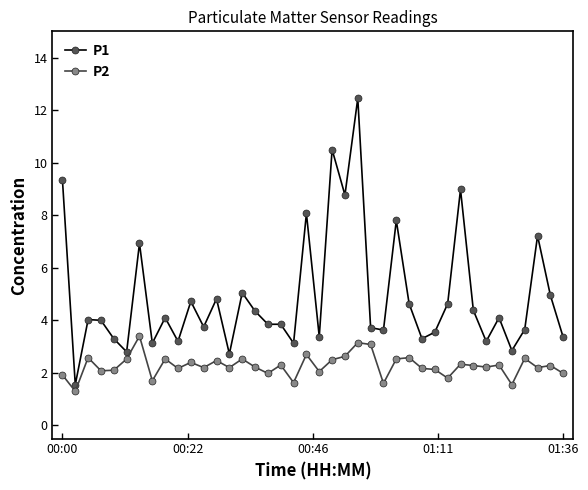

Rank the series by their average value, from highest to lowest.

P1, P2